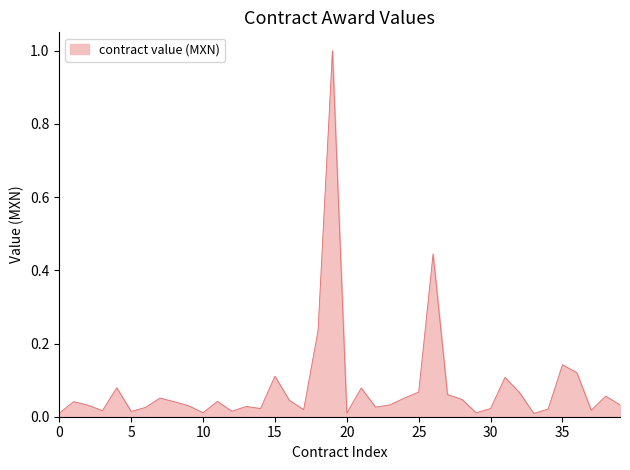

What is the greatest value displayed?

1.0